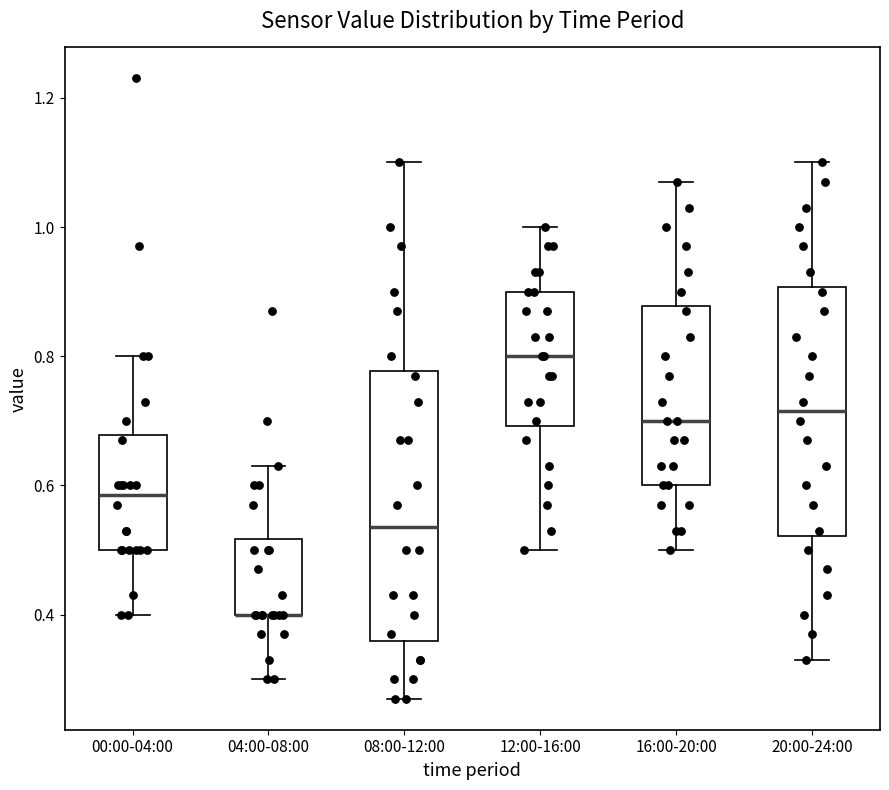

Reading left to right, read every box against the y-axis: the position of its median line, the range the box covers, and the ends of its whiskers. The values are not printed on the chart, so give them approximately, as read against the axis.

00:00-04:00: median 0.58, box 0.50 to 0.68, whiskers 0.40 to 0.80
04:00-08:00: median 0.40 (drawn on the box's lower edge), box 0.40 to 0.52, whiskers 0.30 to 0.64
08:00-12:00: median 0.54, box 0.36 to 0.78, whiskers 0.28 to 1.10
12:00-16:00: median 0.80, box 0.70 to 0.90, whiskers 0.50 to 1.00
16:00-20:00: median 0.70, box 0.60 to 0.88, whiskers 0.50 to 1.08
20:00-24:00: median 0.72, box 0.52 to 0.90, whiskers 0.34 to 1.10